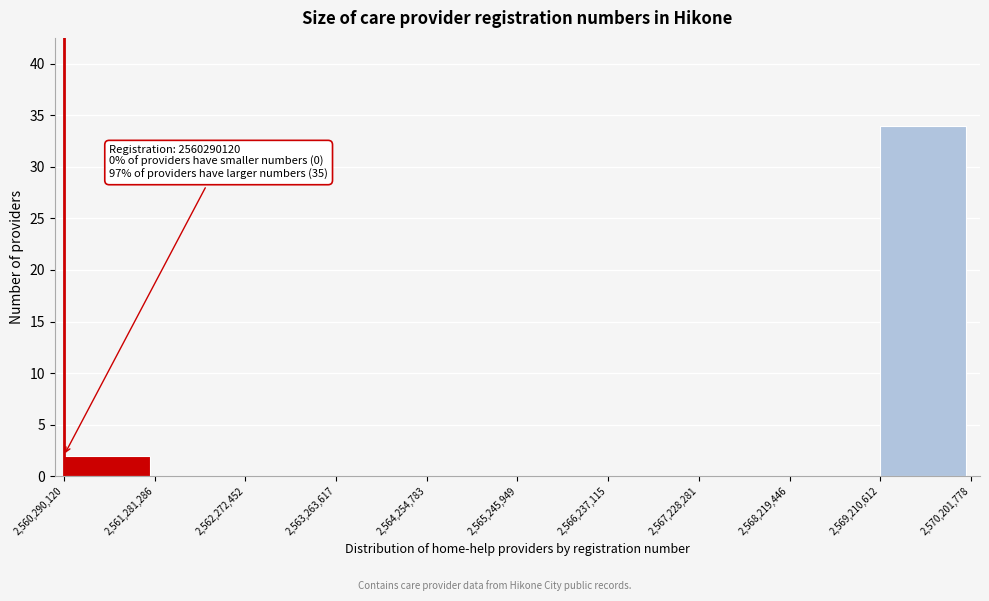

Over which range of the x-axis is the bar tallest?

2,569,210,612 to 2,570,201,778